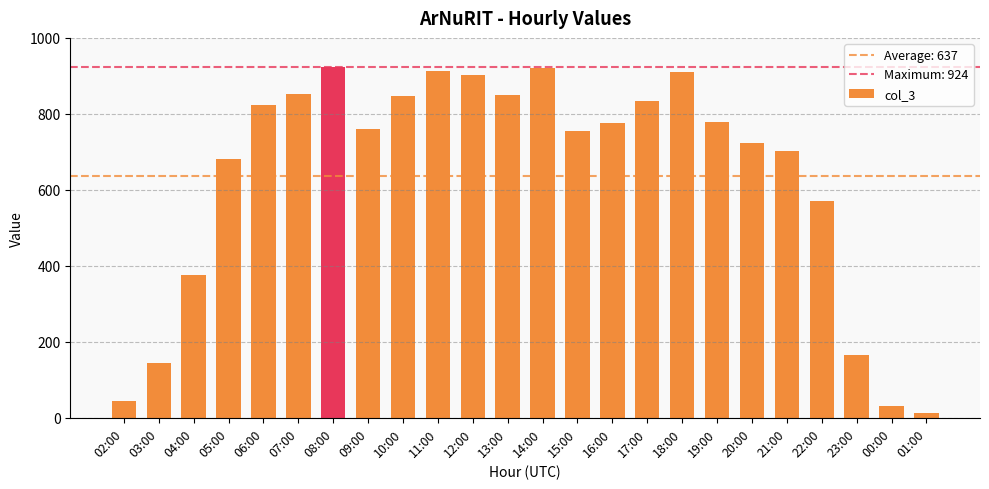

Which has a higher value, 01:00 or 14:00?

14:00